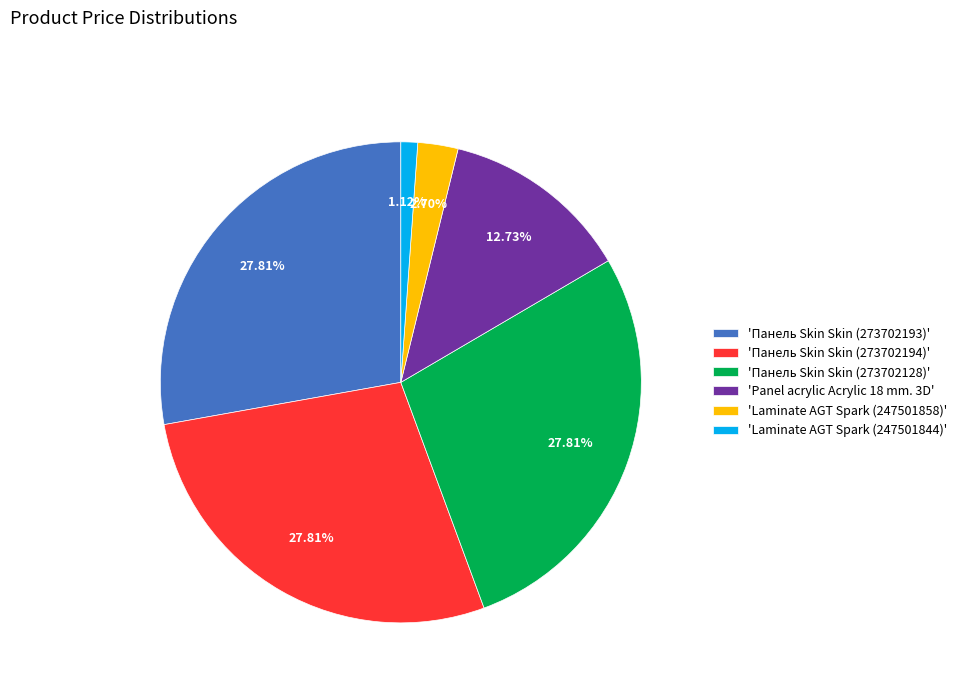

Is there a majority slice in this chart?

No